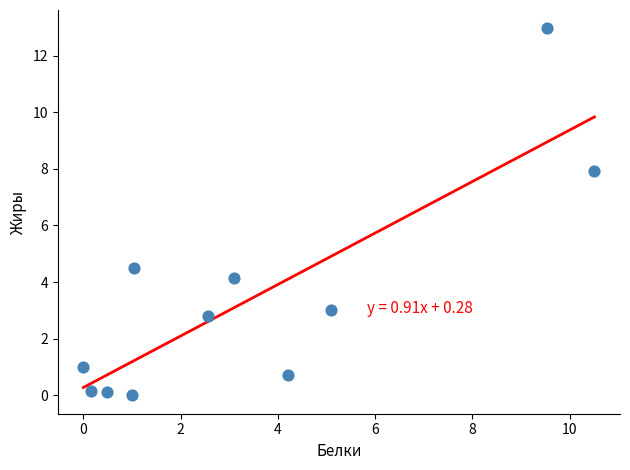

What Y value in the scatter plot is closest to 6?

4.5